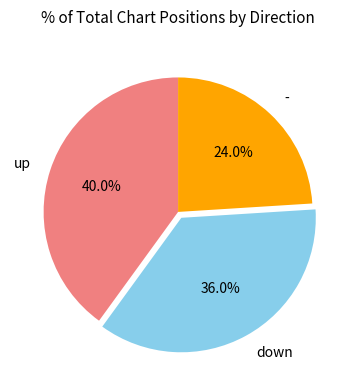

To the nearest percent, what portion does - represent?

24%